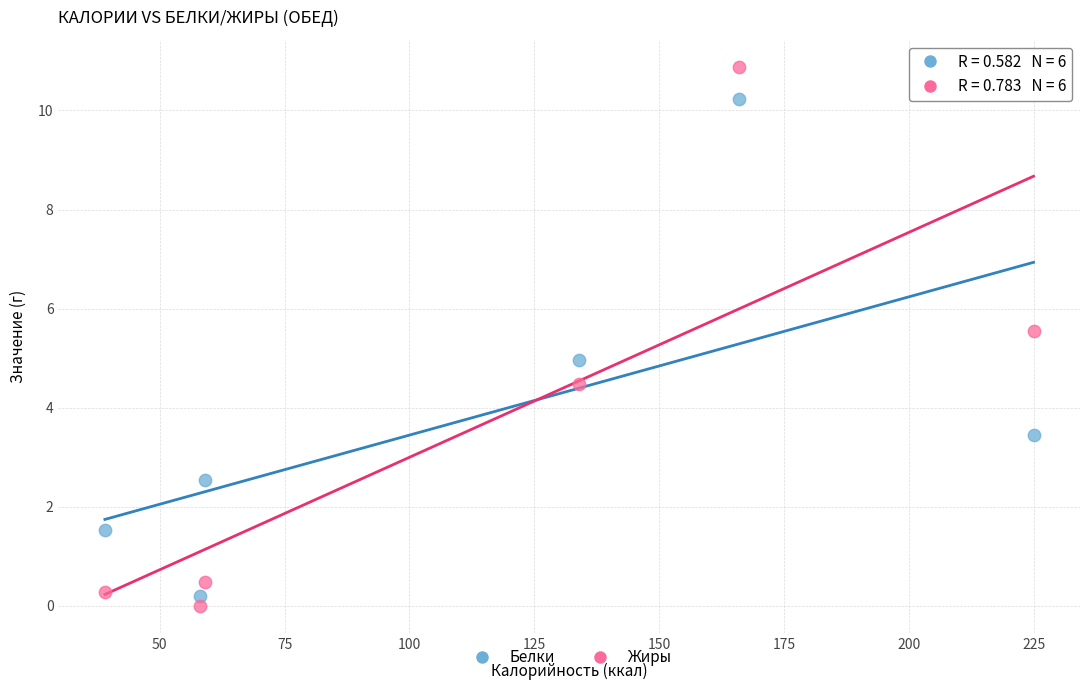

Across all data points, what is the average Y value?

3.7